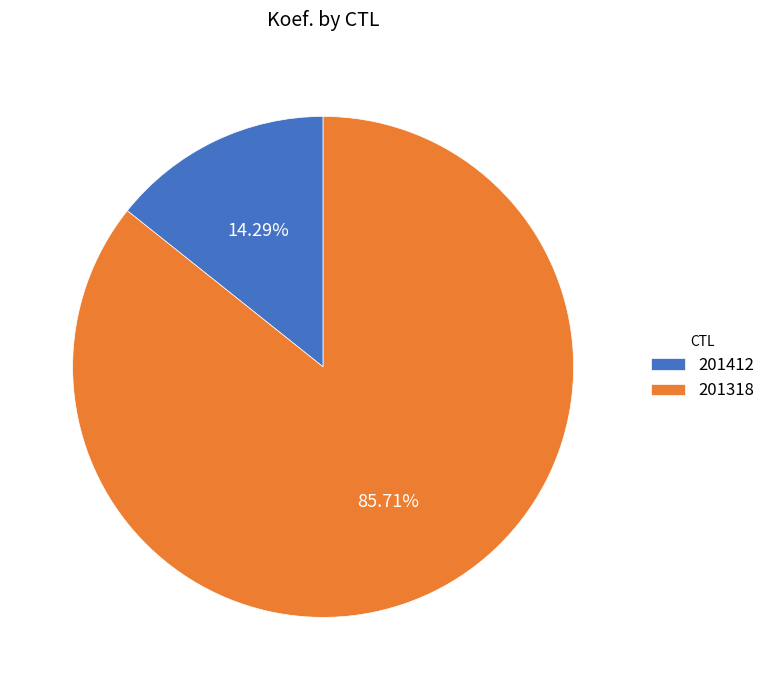

True or false: 201412 accounts for 14% of the total.

True